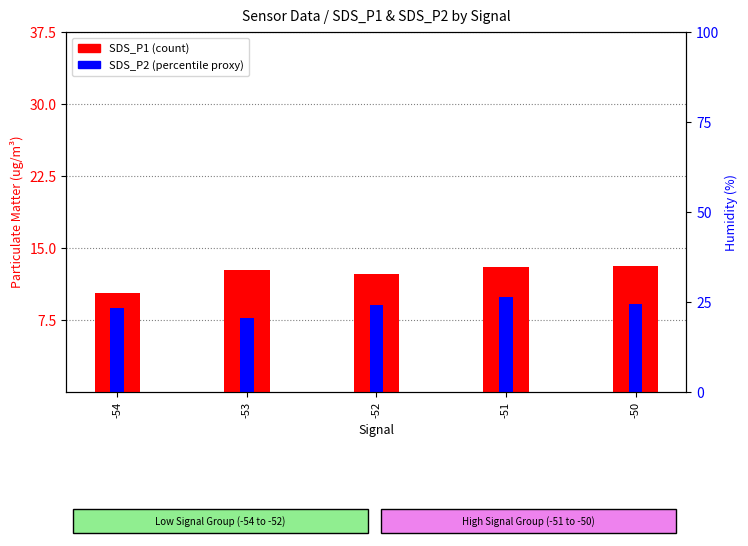

True or false: SDS_P2 has a value of 9.9 at -51.

True